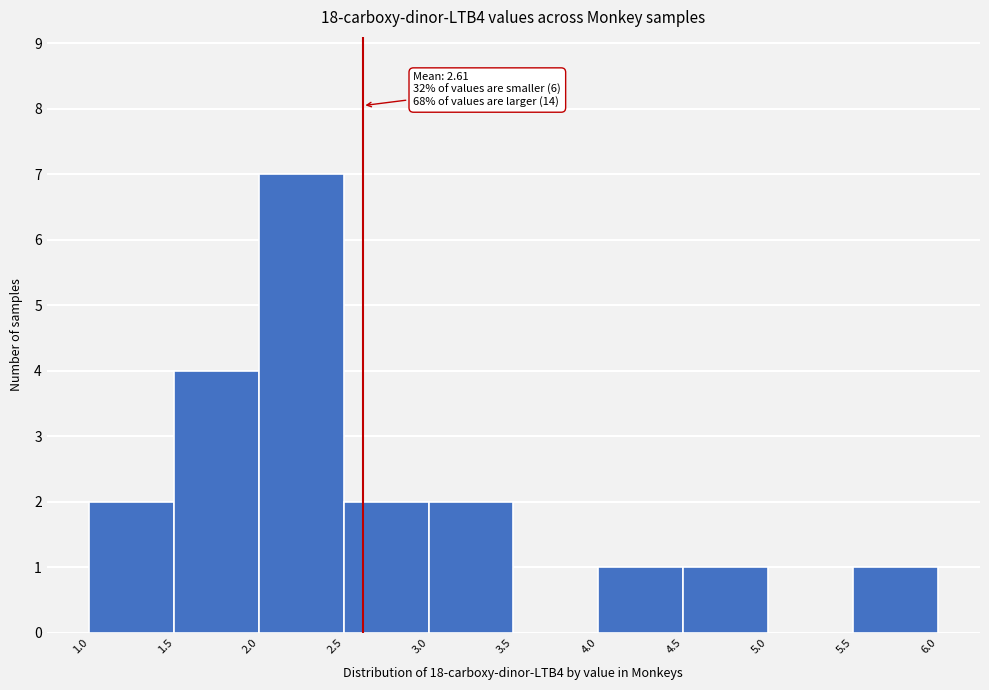

Which range on the x-axis has the tallest bar?

2.0 to 2.5